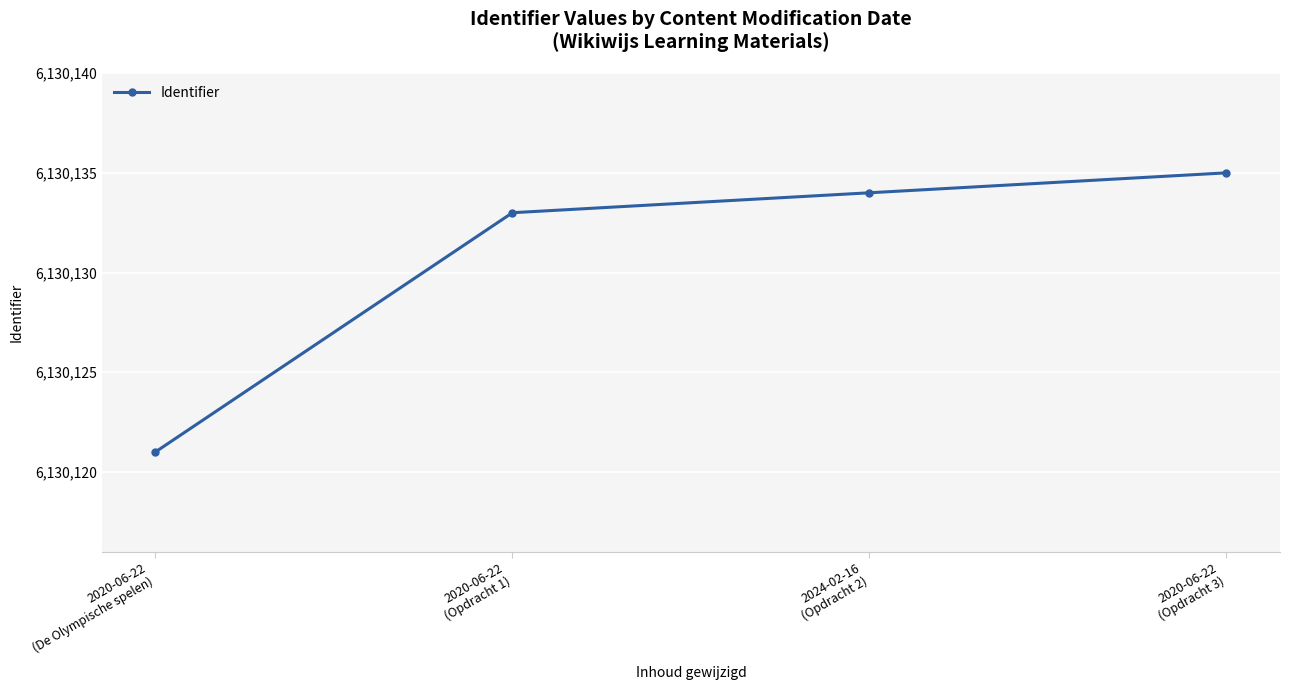

Is it true that the value at 2020-06-22
(De Olympische spelen) is 2551425?

False